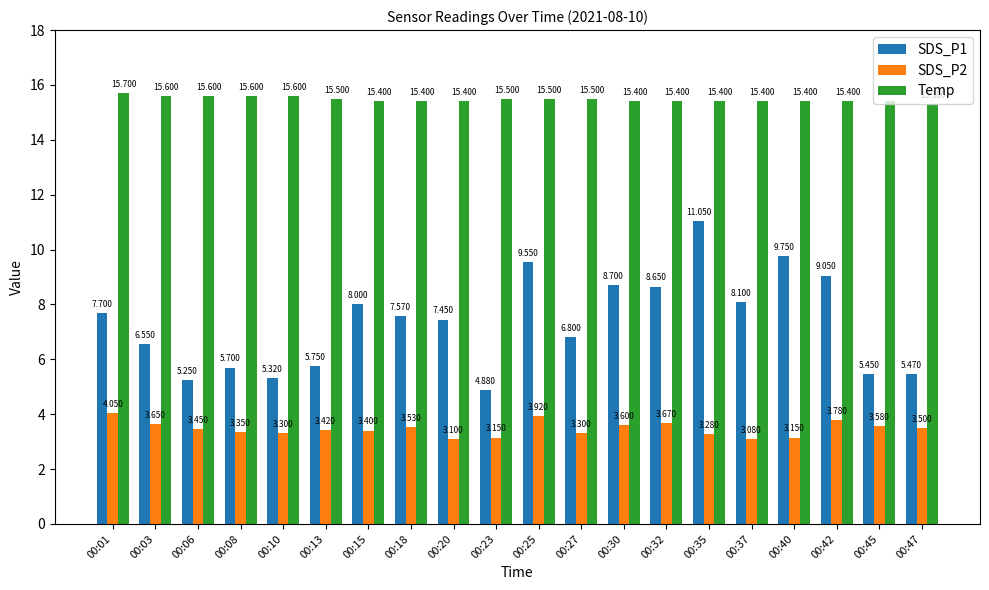

Which series has the largest total across all categories?

Temp